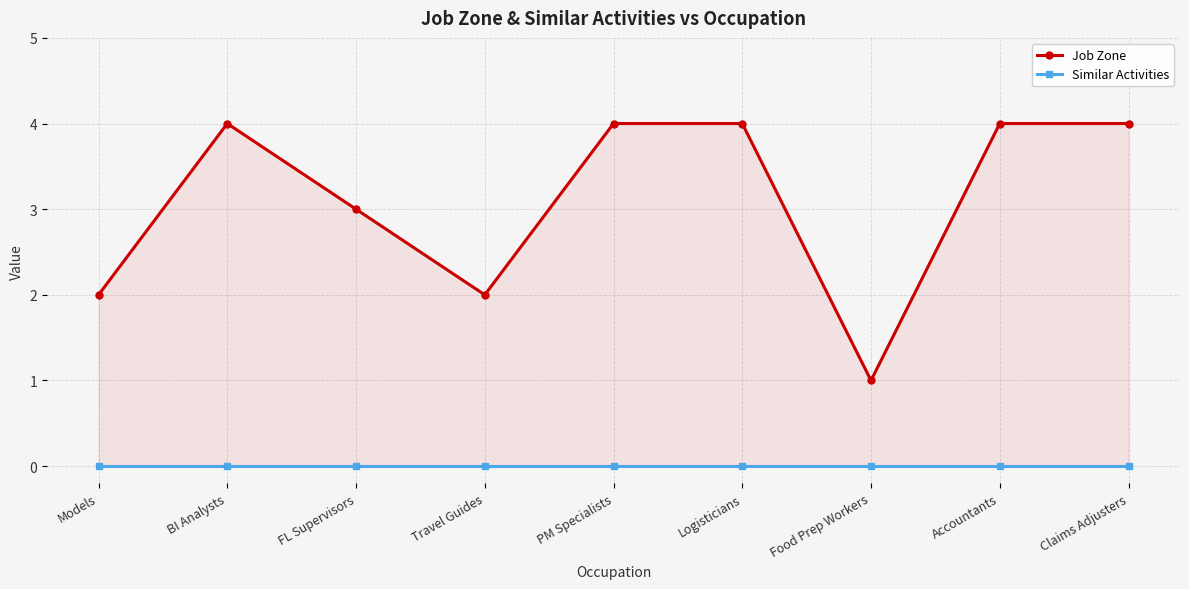

True or false: Similar Activities has more than 0 points higher than both neighbors.

False